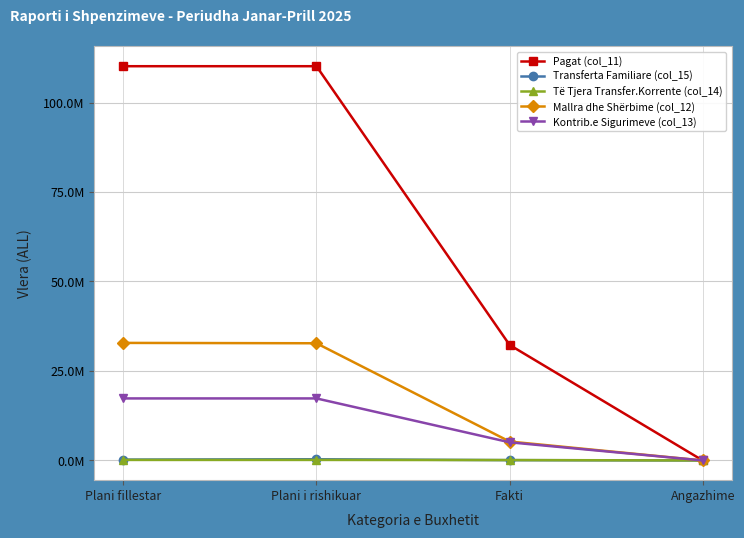

Does the chart have visible grid lines?

Yes